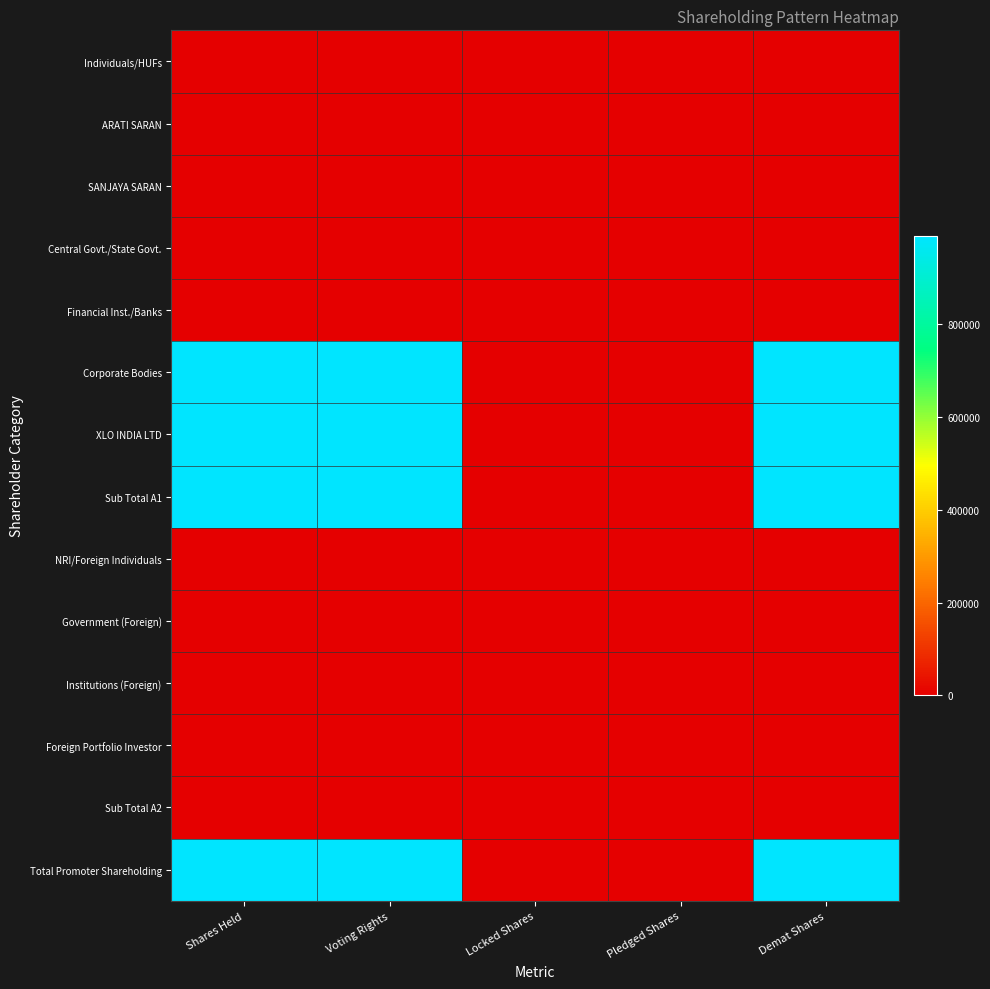

Which series has the largest range (max minus min)?

Sub Total A1